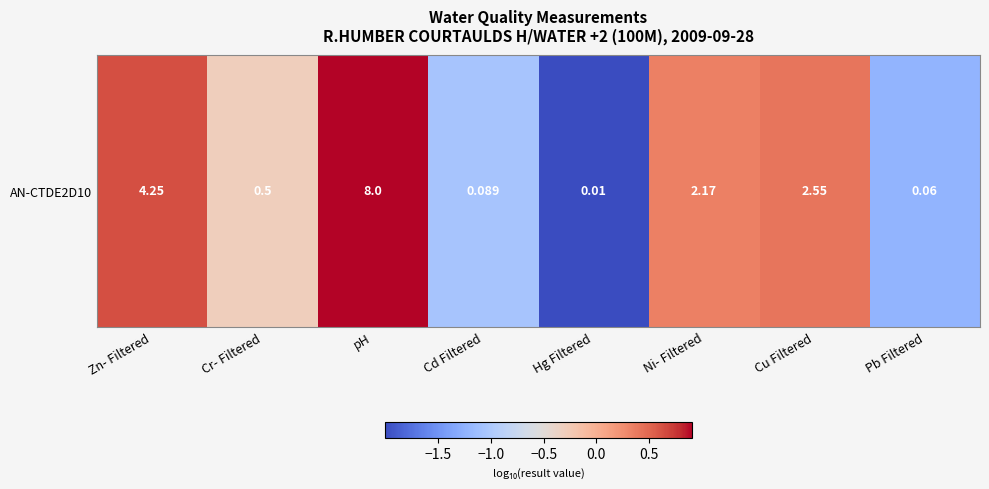

List the labels in order of value, smallest first.

Hg Filtered, Pb Filtered, Cd Filtered, Cr- Filtered, Ni- Filtered, Cu Filtered, Zn- Filtered, pH